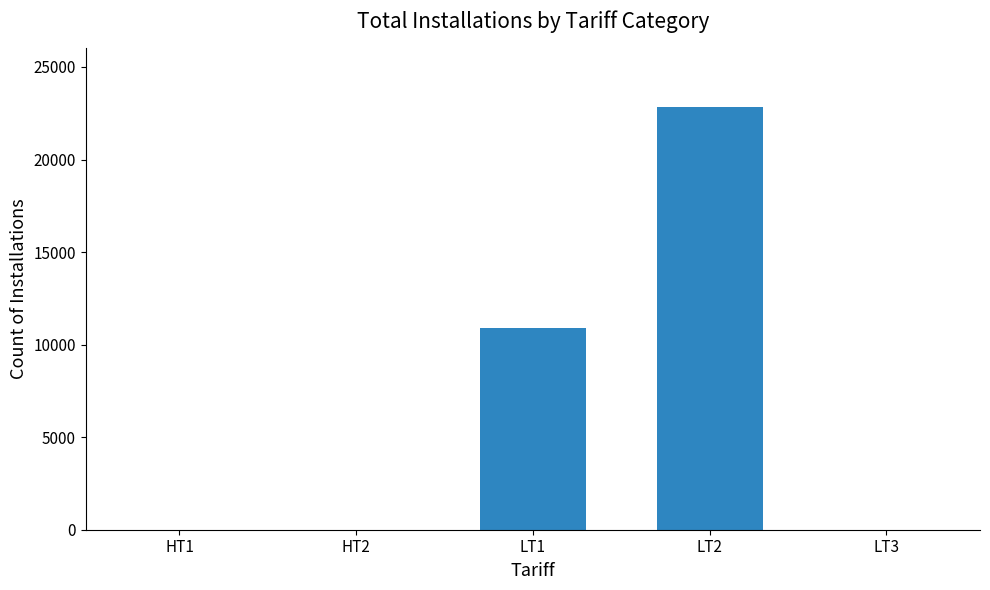

How many categories are shown in the chart?

5